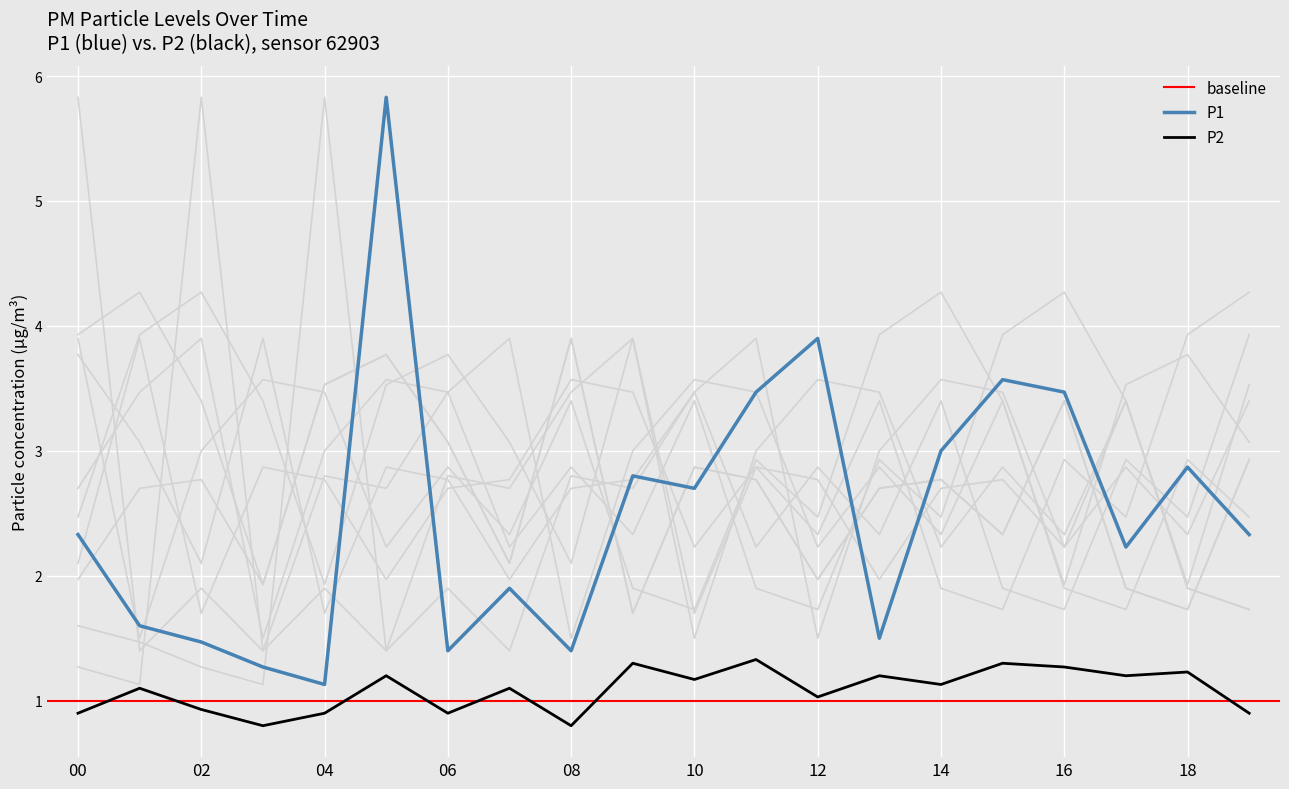

What is the maximum value for P1?

5.8